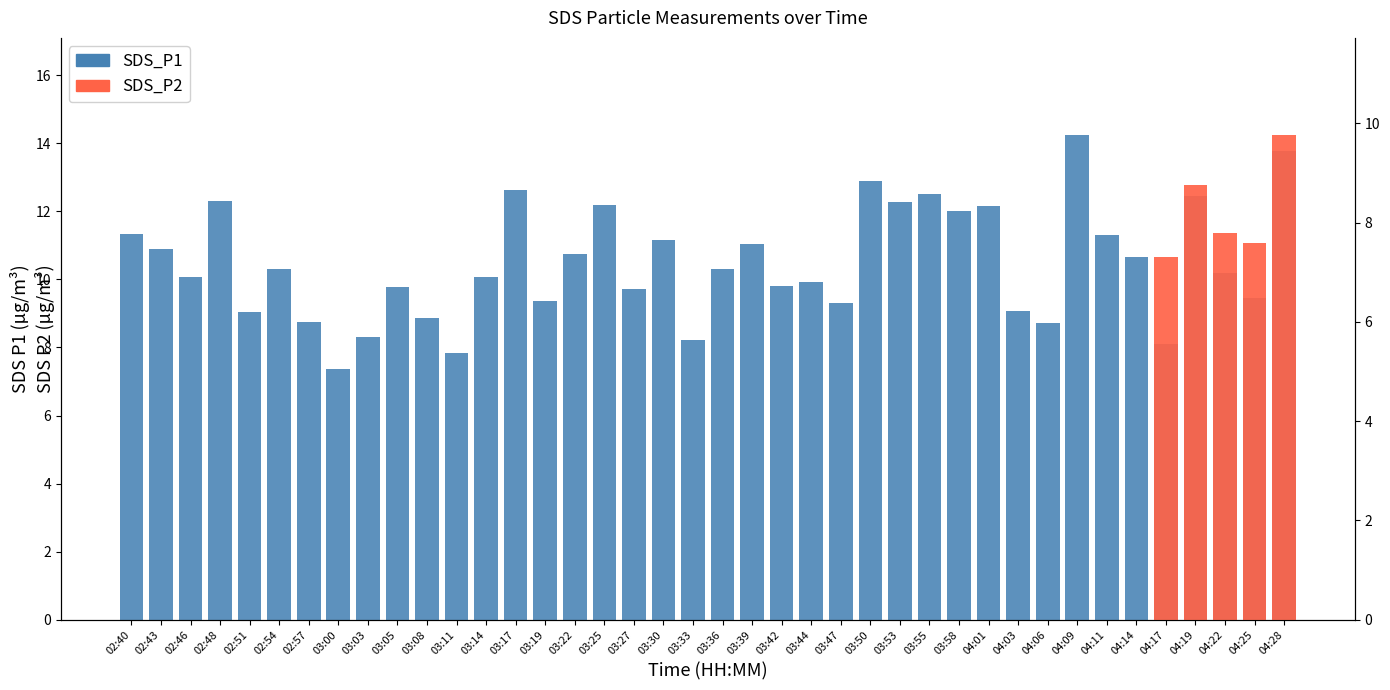

Rank the categories by value from lowest to highest.

03:00, 03:11, 04:17, 03:33, 03:03, 04:06, 02:57, 03:08, 02:51, 04:03, 03:47, 03:19, 04:25, 03:27, 03:05, 03:42, 03:44, 02:46, 03:14, 04:22, 02:54, 03:36, 04:14, 03:22, 02:43, 03:39, 03:30, 04:11, 02:40, 03:58, 04:01, 03:25, 03:53, 02:48, 04:19, 03:55, 03:17, 03:50, 04:28, 04:09